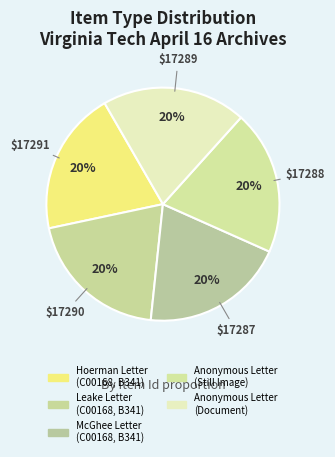

How many segments does this pie chart have?

5